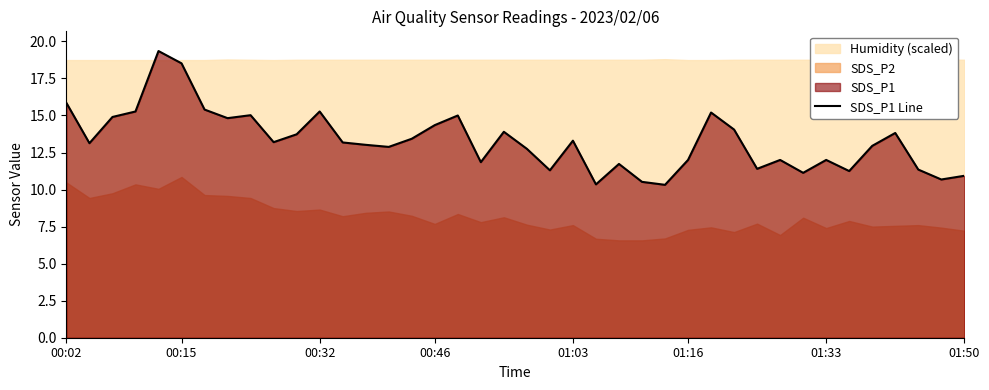

How many categories are shown in the chart?

40